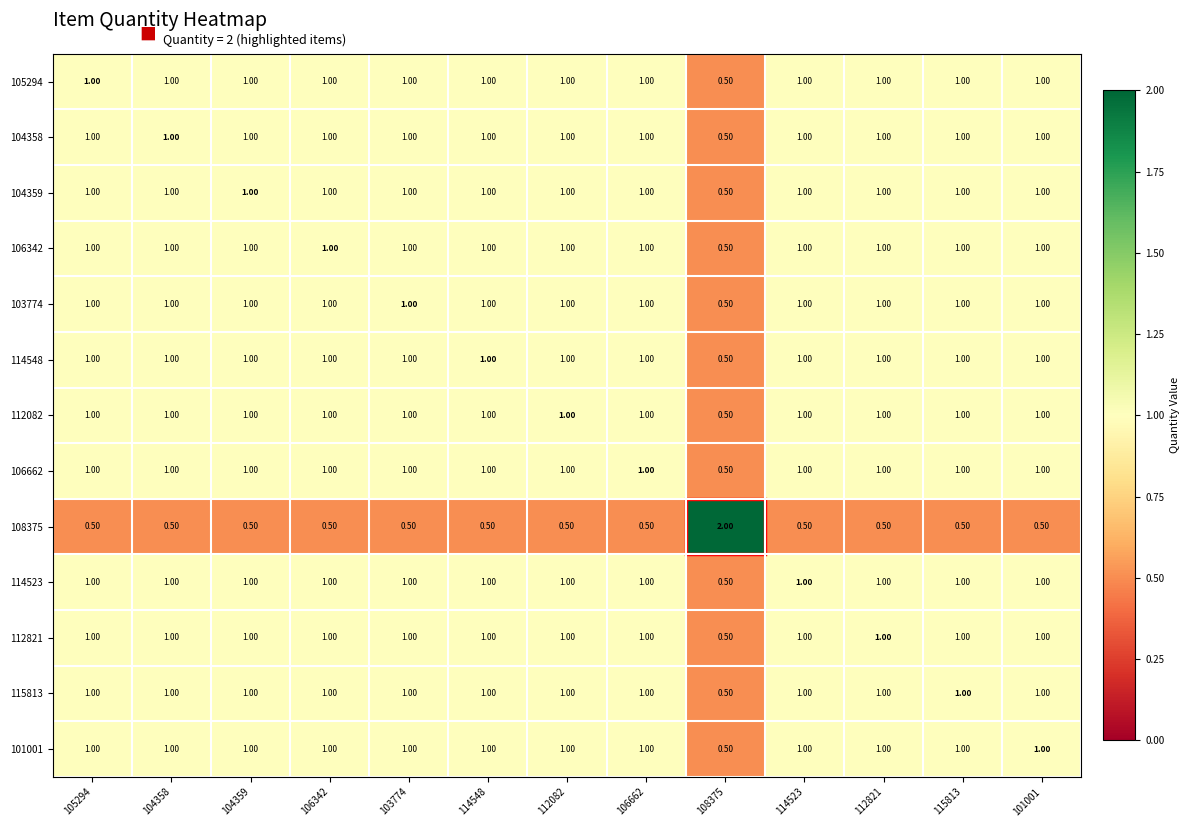

Which series has the widest spread of values?

108375